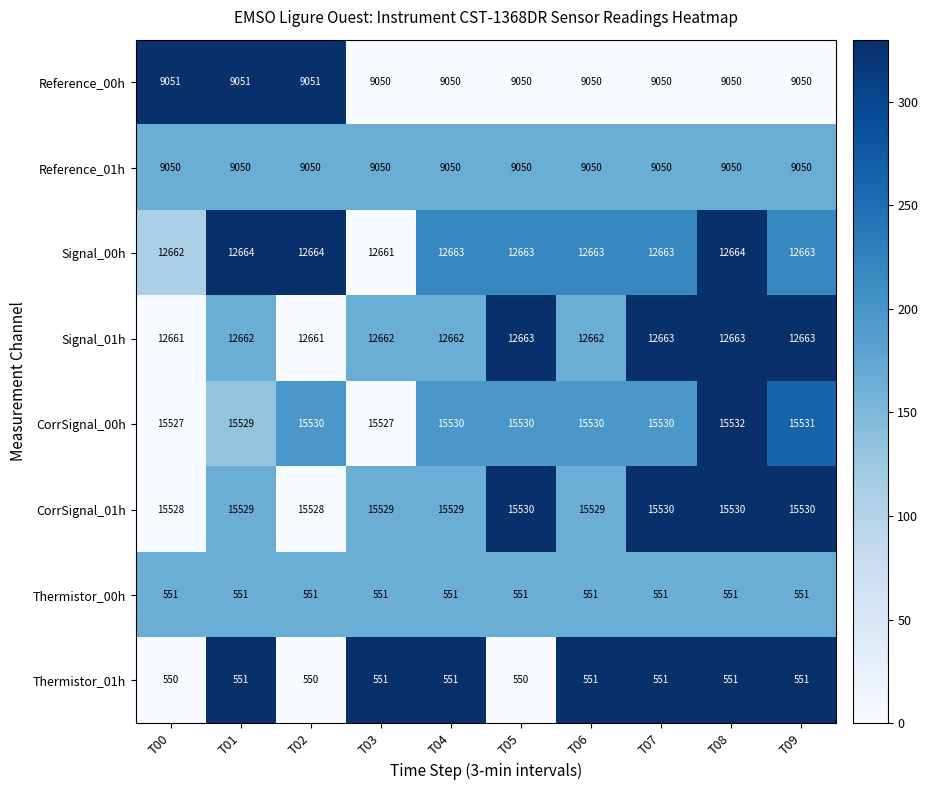

Which series changed the most between T00 and T06?

CorrSignal_00h